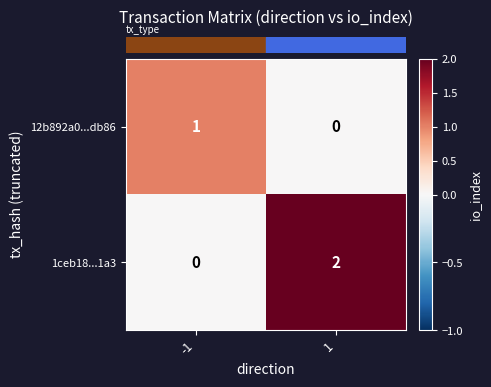

Is it true that 1ceb18...1a3 equals 2 at 1?

True